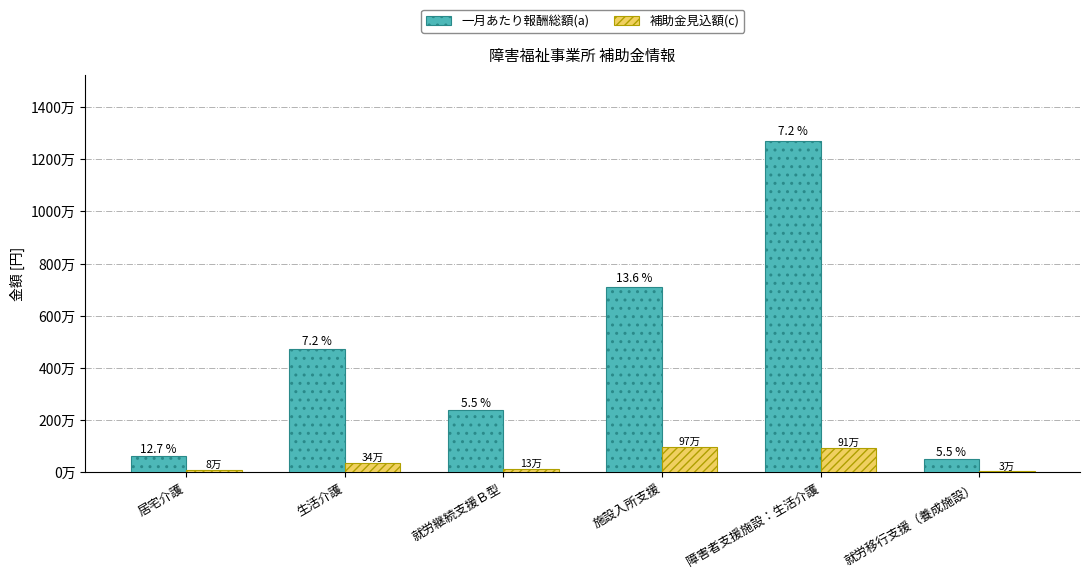

Which series has the largest range (max minus min)?

一月あたり報酬総額(a)